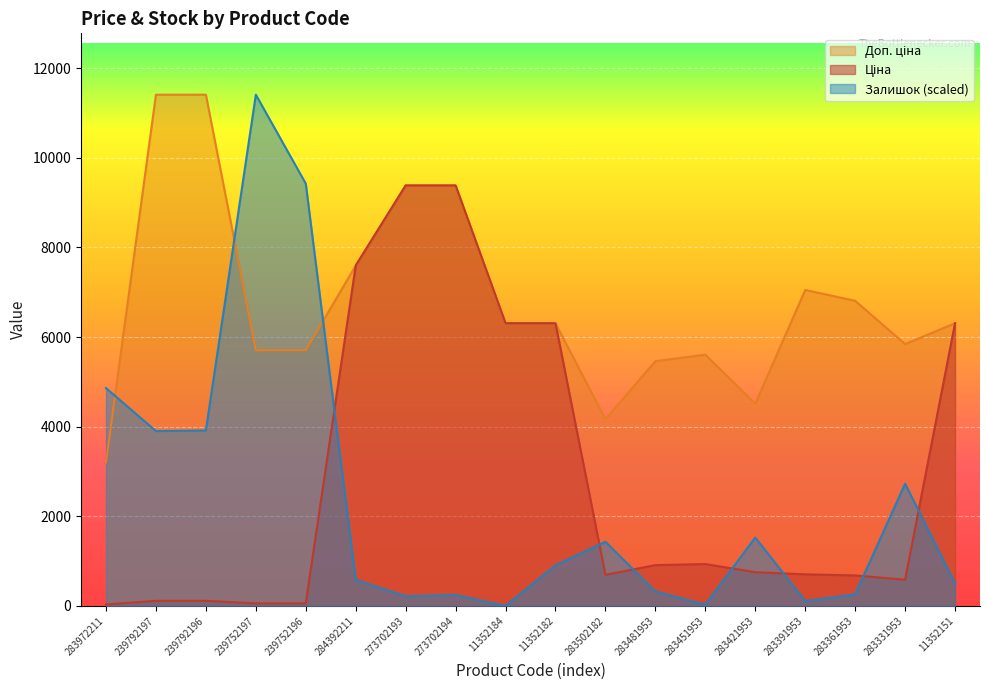

True or false: Доп. ціна has a value of 9384.0 at 273702194.

True